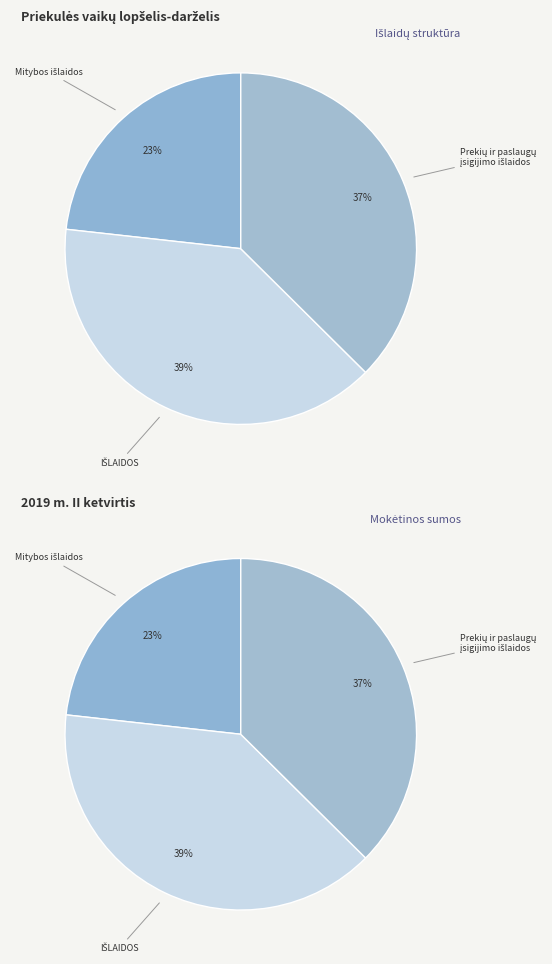

Is it true that Socialinio draudimo
įmokos is 0% of the pie?

True